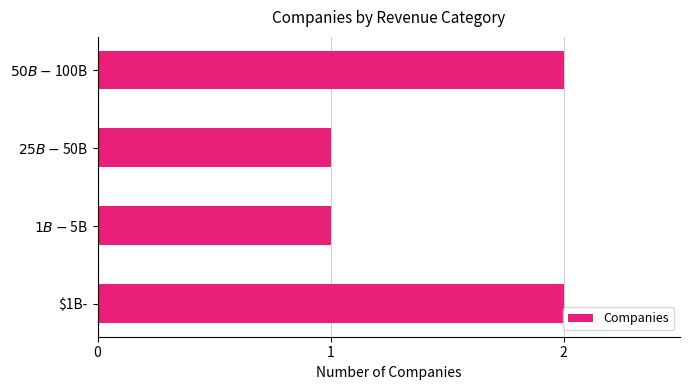

What is the average value?

2